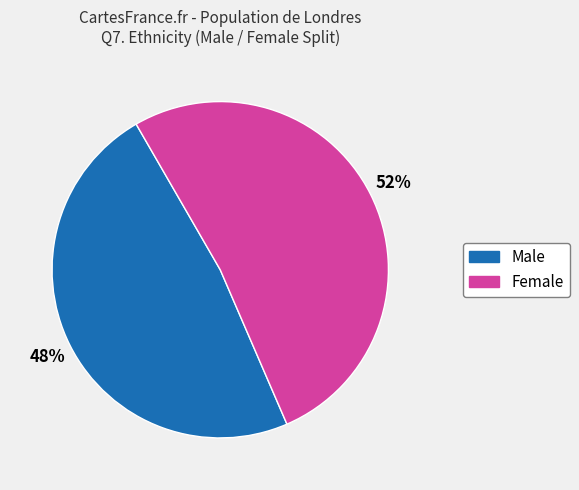

Do Female and Male together represent more than half of the pie?

Yes